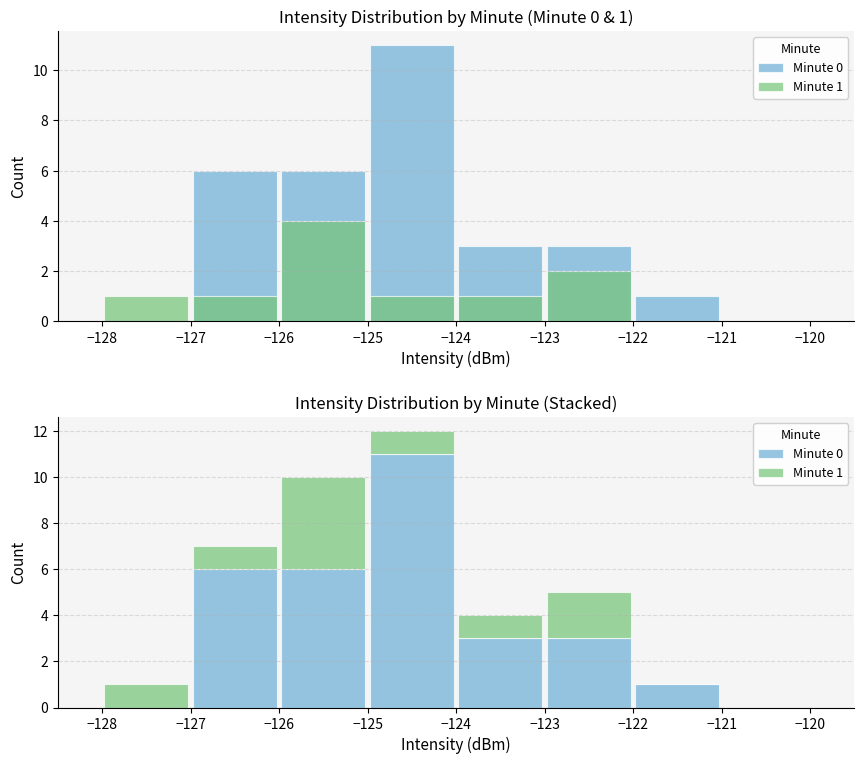

What is the difference between the highest and lowest values at −124?

1